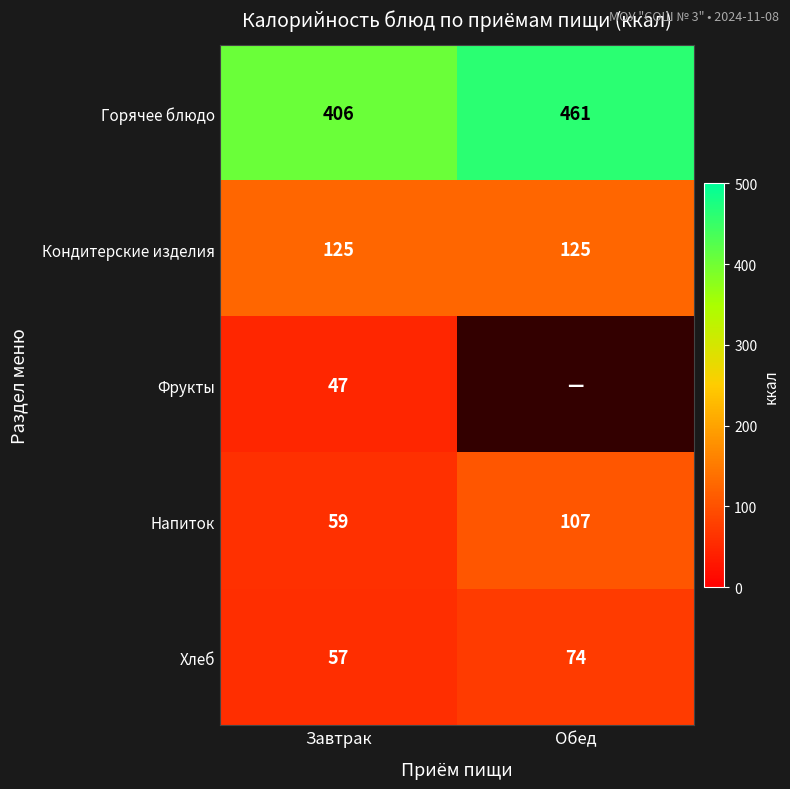

The value of Хлеб at Обед is 27.1. True or false?

False